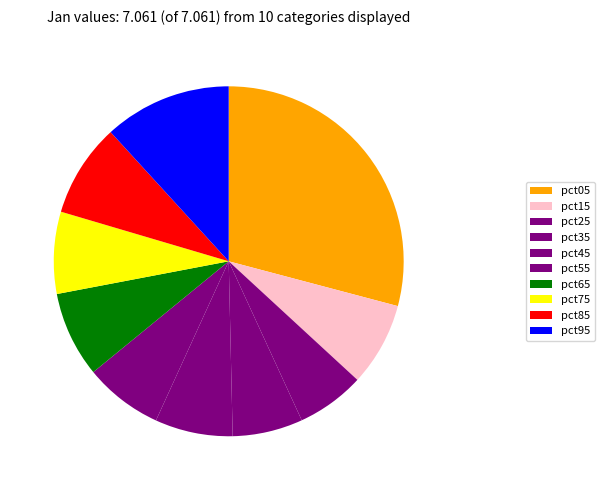

The pct45 slice represents 7% of the pie. True or false?

True